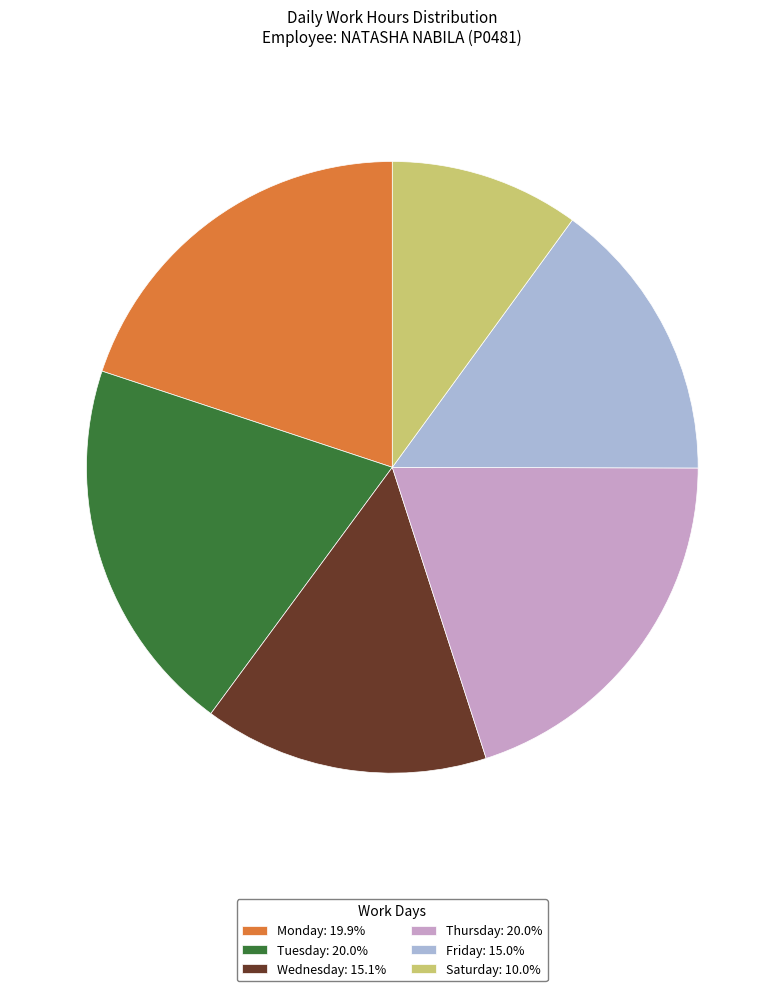

Is the sum of Tuesday: 20.0% and Friday: 15.0% greater than half?

No